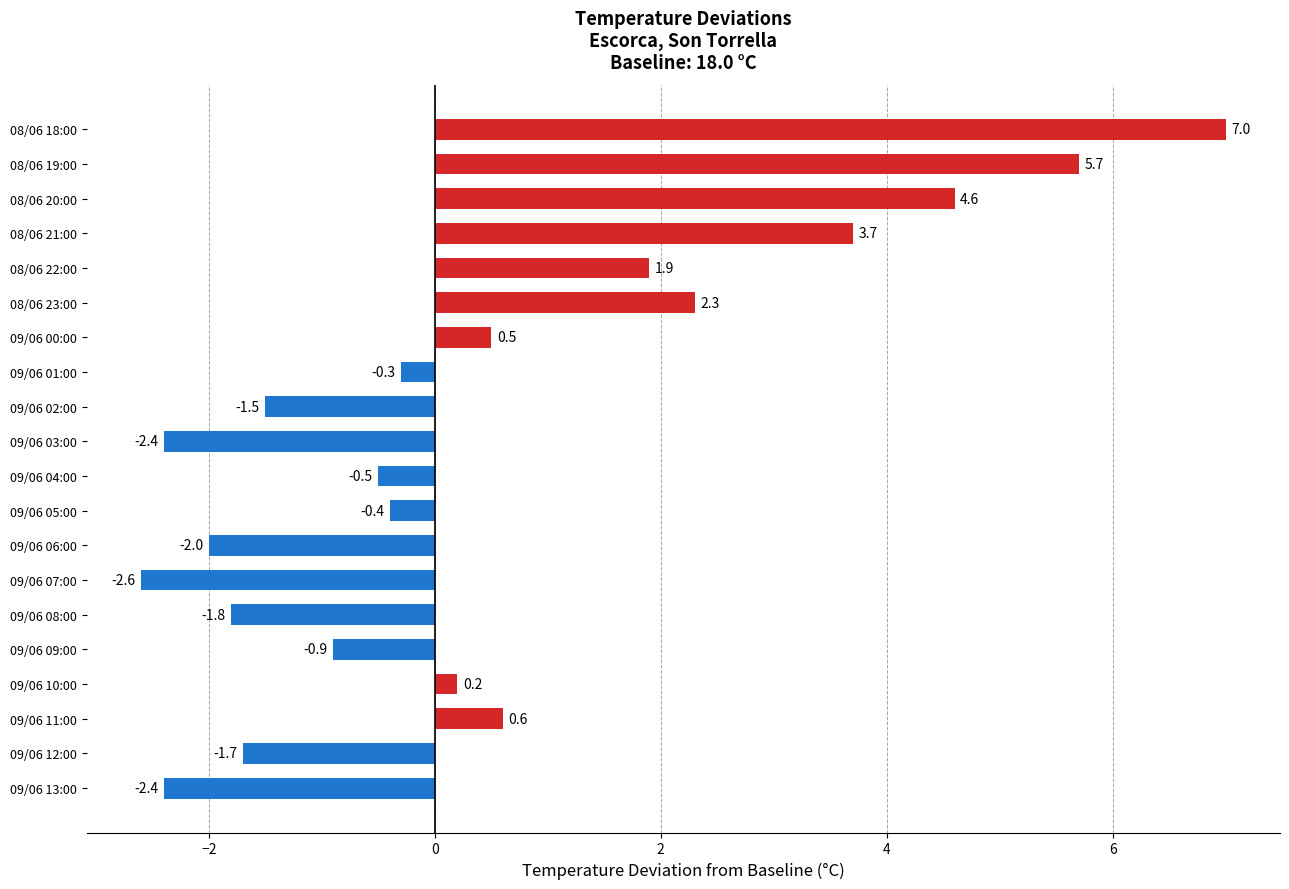

How many categories are shown in the chart?

20